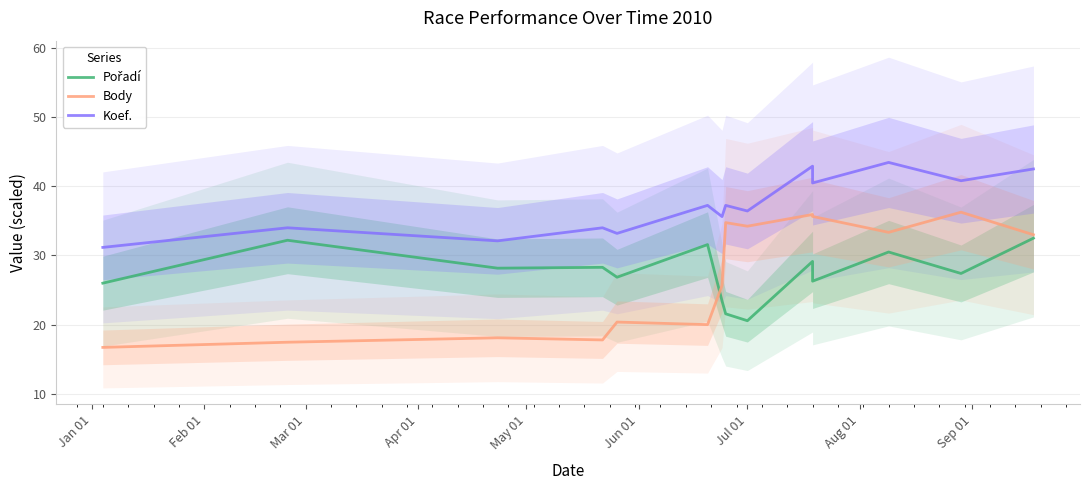

What is the average value of the Koef. series?

37.2